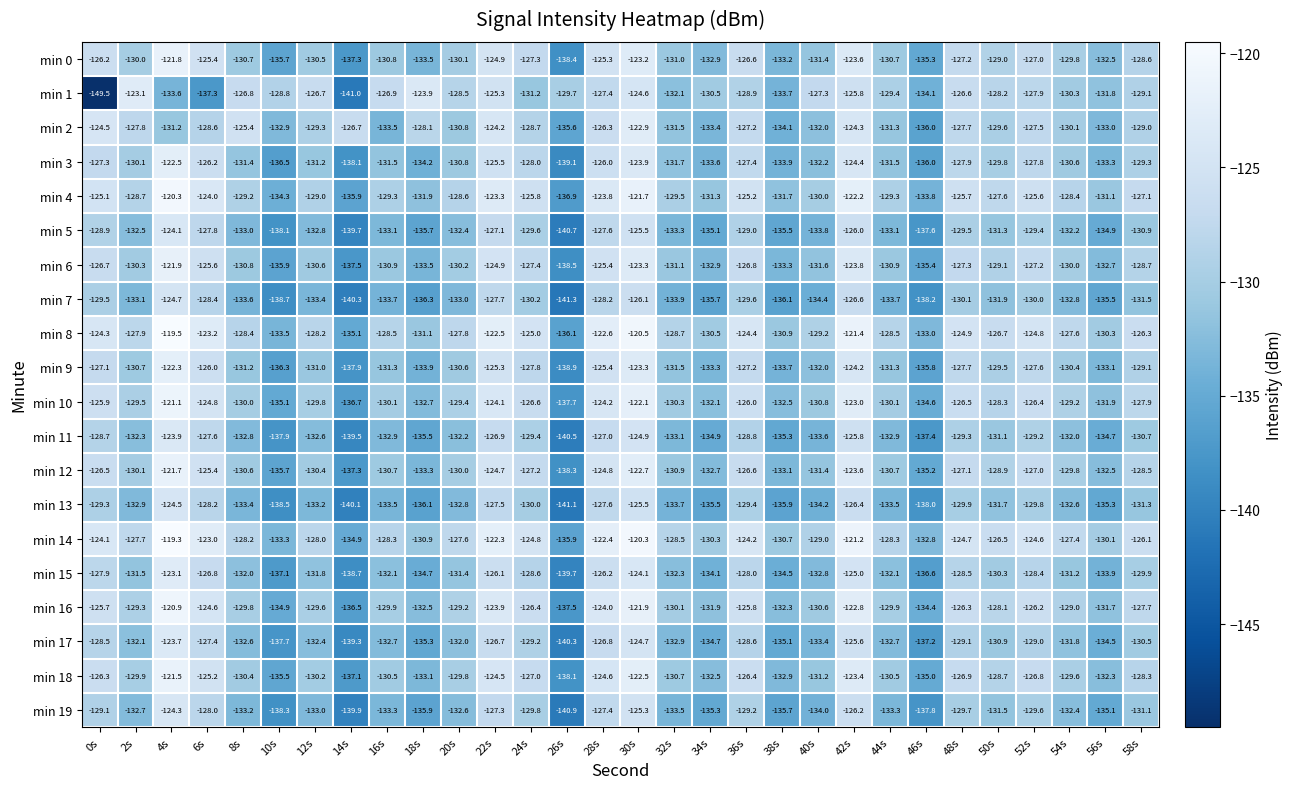

What is the difference between the maximum and minimum values in the min 14 series?

16.6